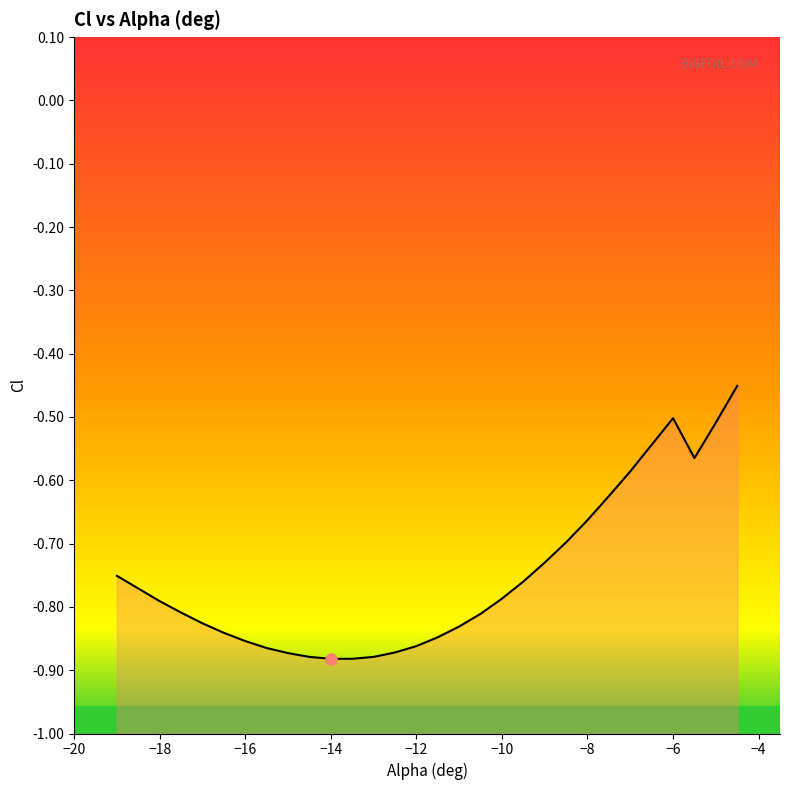

Where is the first local maximum?

-6